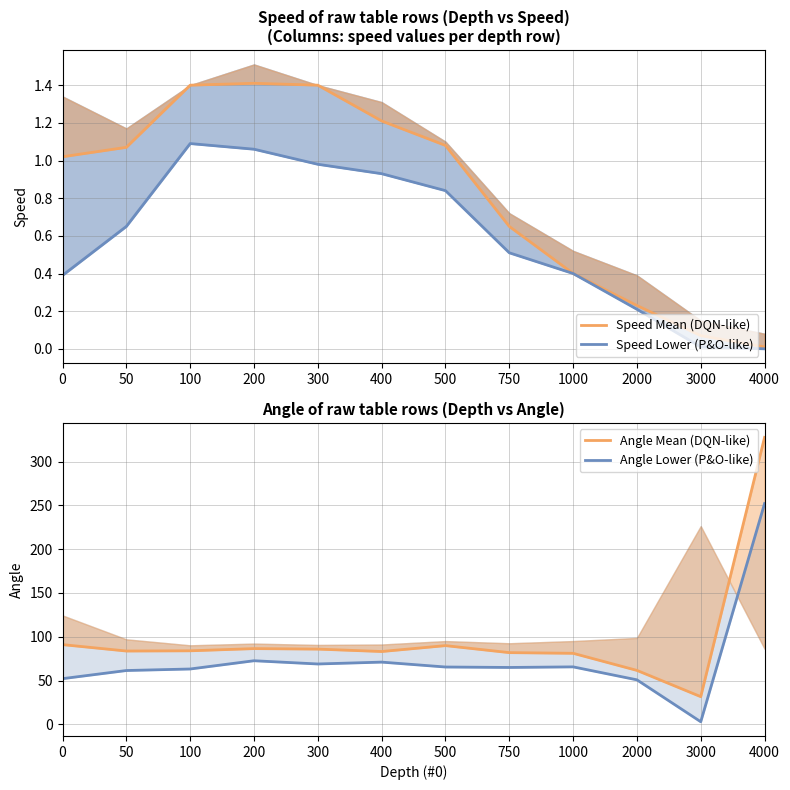

What is the difference between the maximum and minimum values in the Angle Lower (P&O-like) series?

249.2